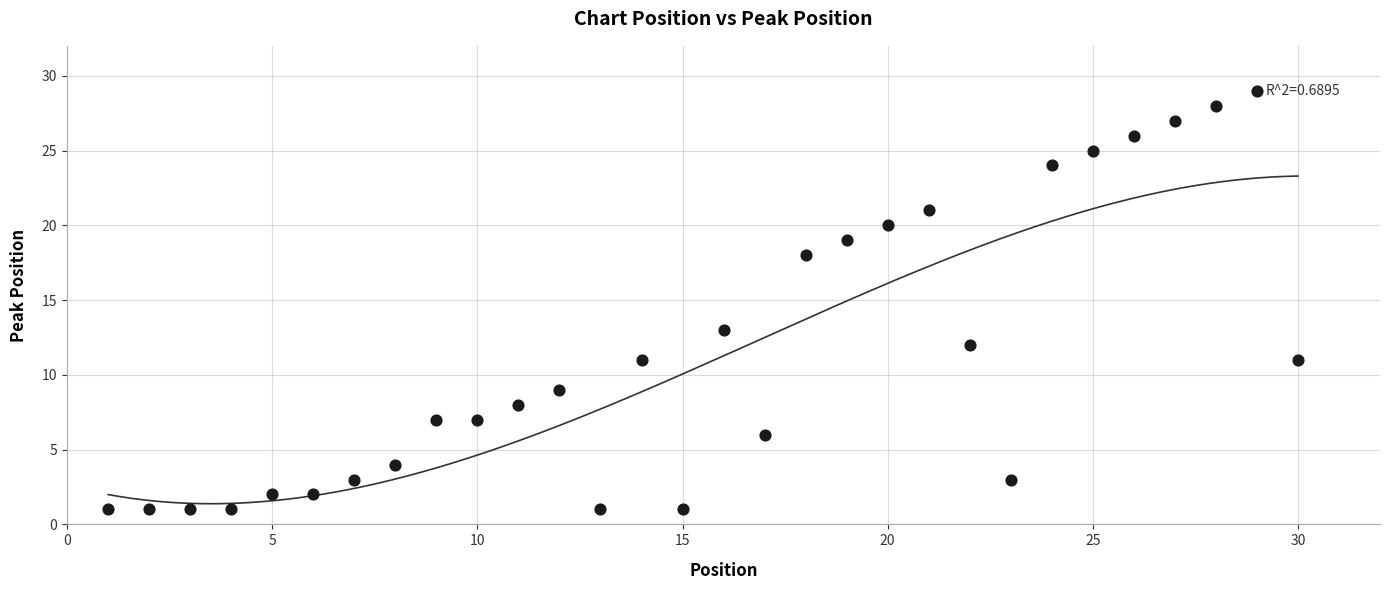

What Y value in the scatter plot is closest to 15?

13